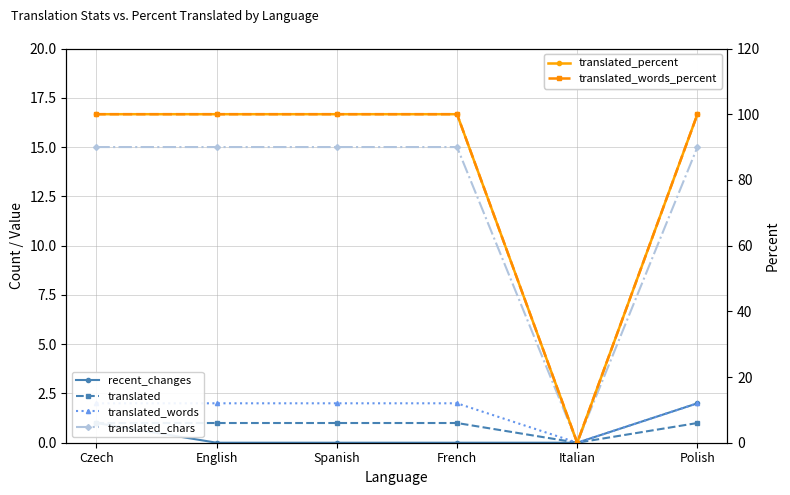

At which category is the sum across all series the highest?

Polish